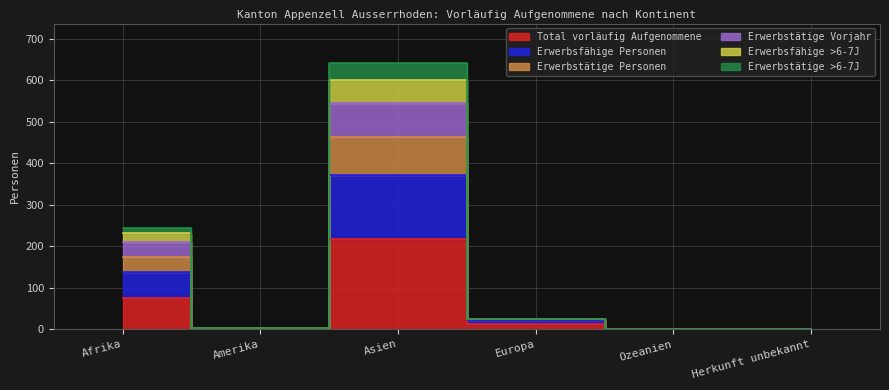

Is the value of Erwerbsfähige >6-7J at Asien greater than the value of Erwerbstätige Personen at Ozeanien?

Yes